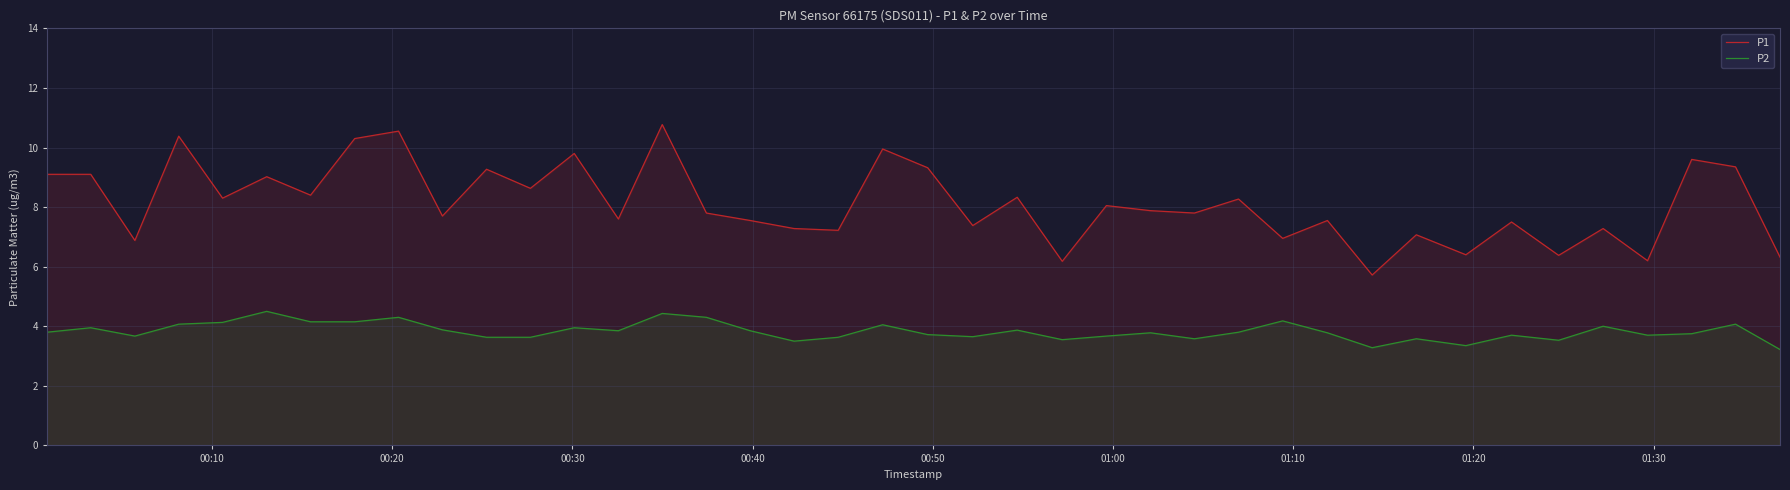

True or false: P1 and P2 intersect in this chart.

False